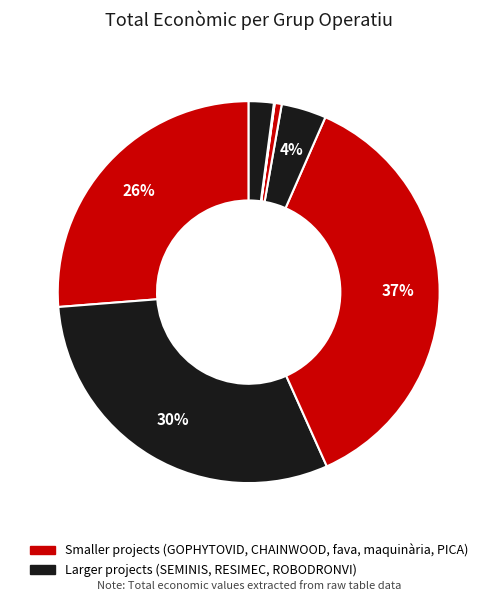

Rank the categories by value from lowest to highest.

Desenvolupament maquinària, Optimització fava, CHAINWOOD, PICA, GOPHYTOVID, SEMINIS, RESIMEC, ROBODRONVI